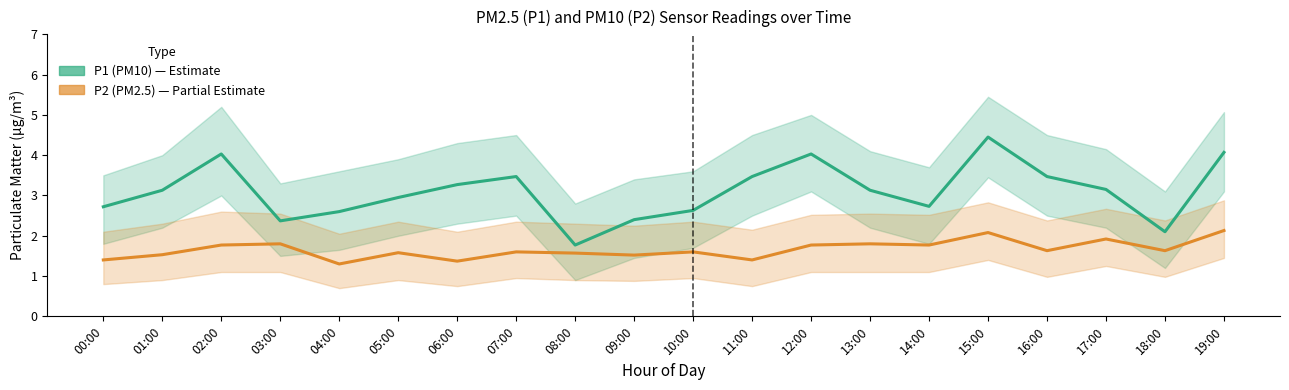

At how many categories does at least one series exceed 1?

20